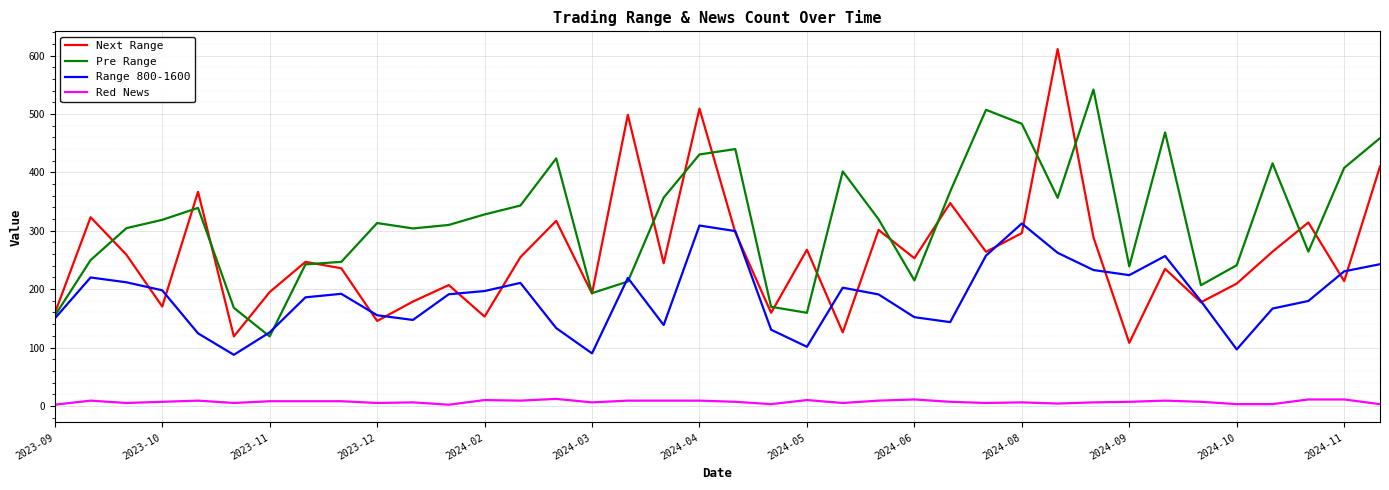

Rank the series by their maximum value, from highest to lowest.

Next Range, Pre Range, Range 800-1600, Red News